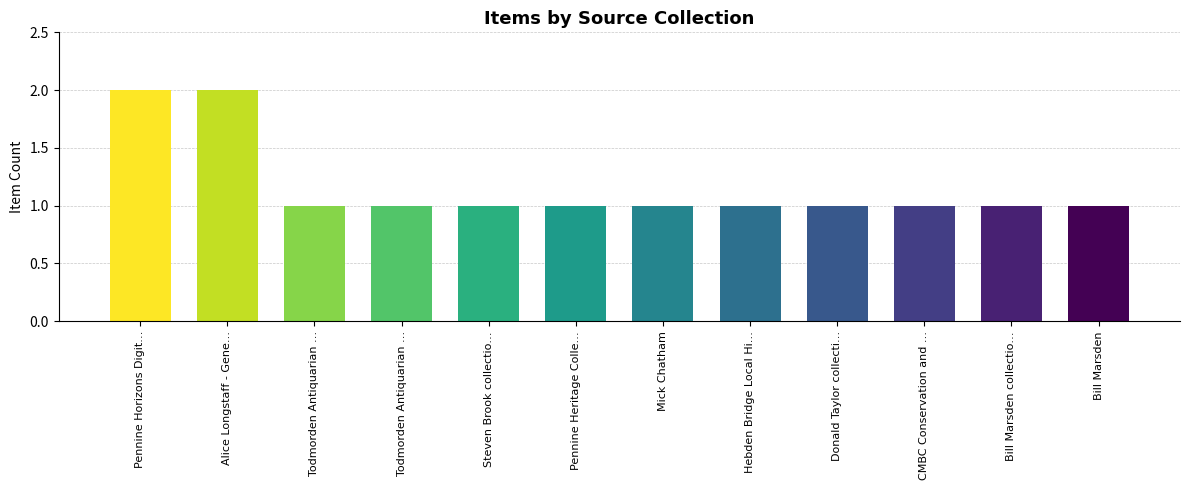

What is the value of the 1st bar from the left?

2